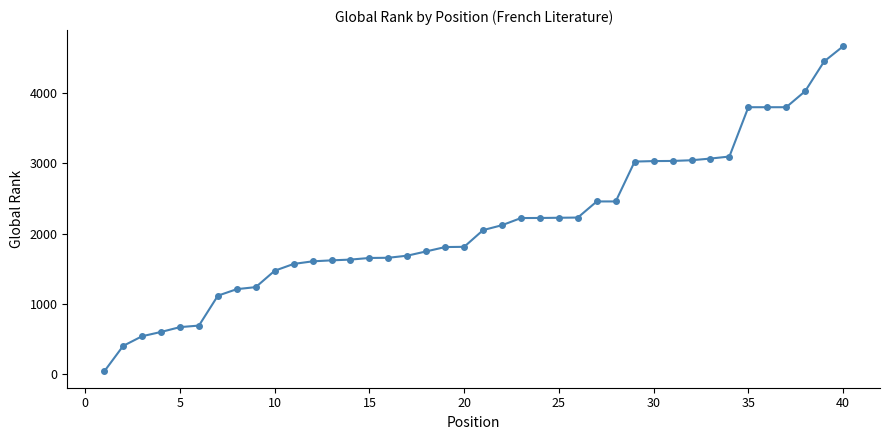

What is the maximum value shown in the chart?

4672